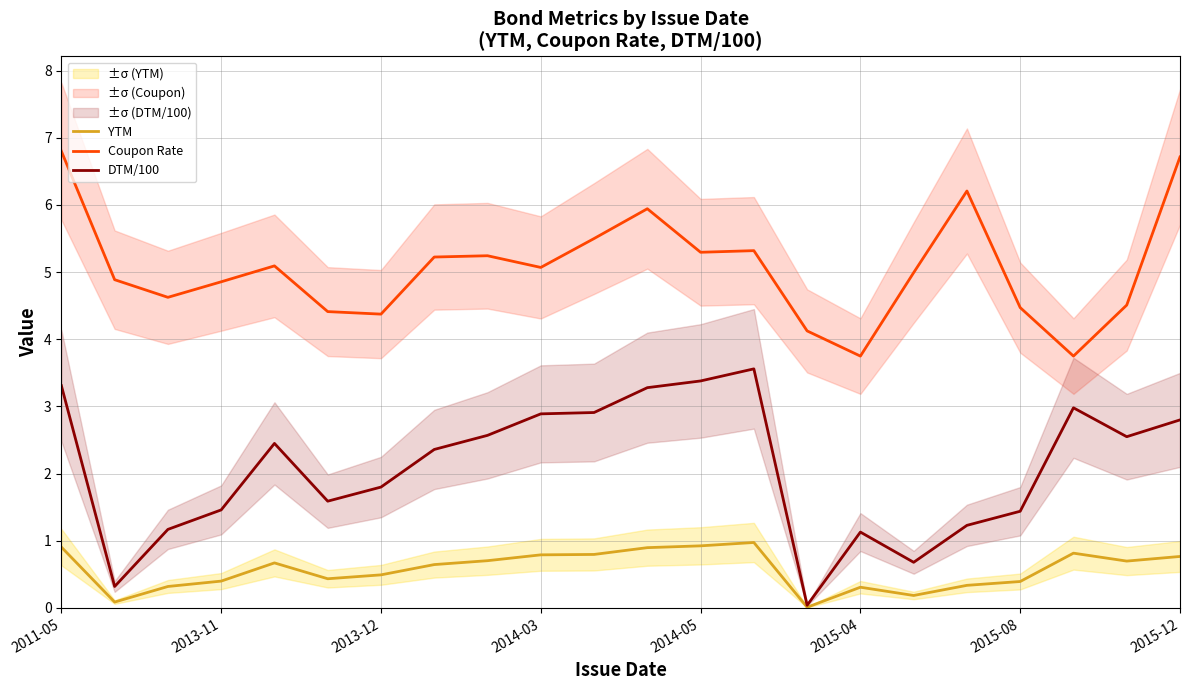

What is the maximum value shown in the chart?

6.8